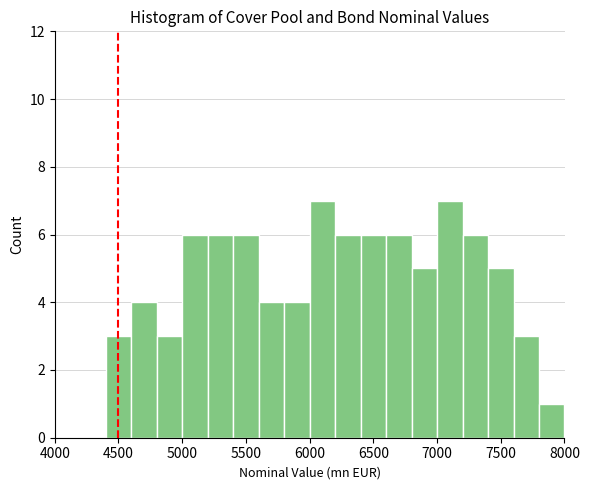

What is the height of the bar covering 5800 to 6000 on the x-axis? The values are not printed on the chart, so give them approximately, as read against the axis.

4